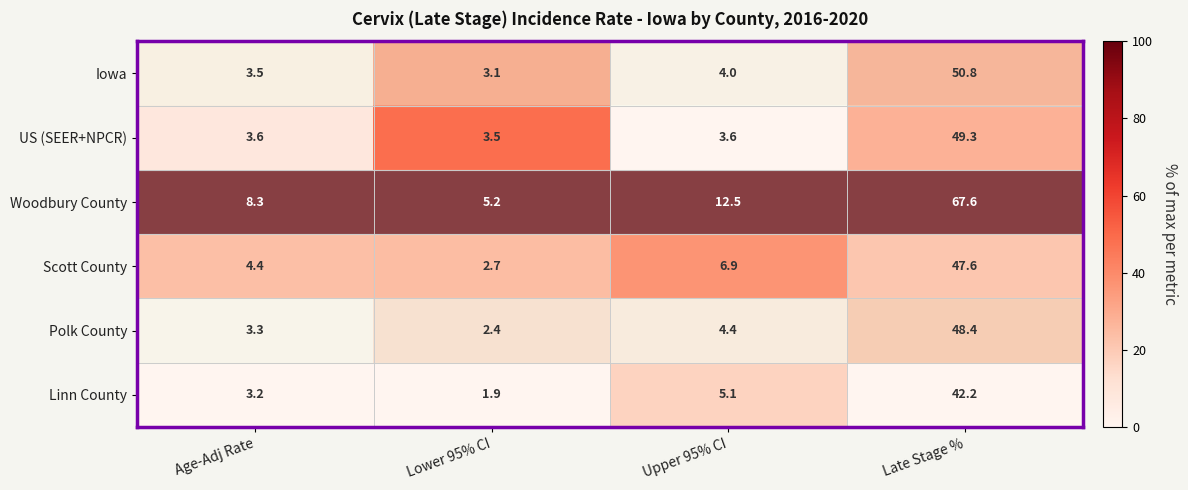

Rank the series at Age-Adj Rate from lowest to highest value.

Linn County, Polk County, Iowa, US (SEER+NPCR), Scott County, Woodbury County